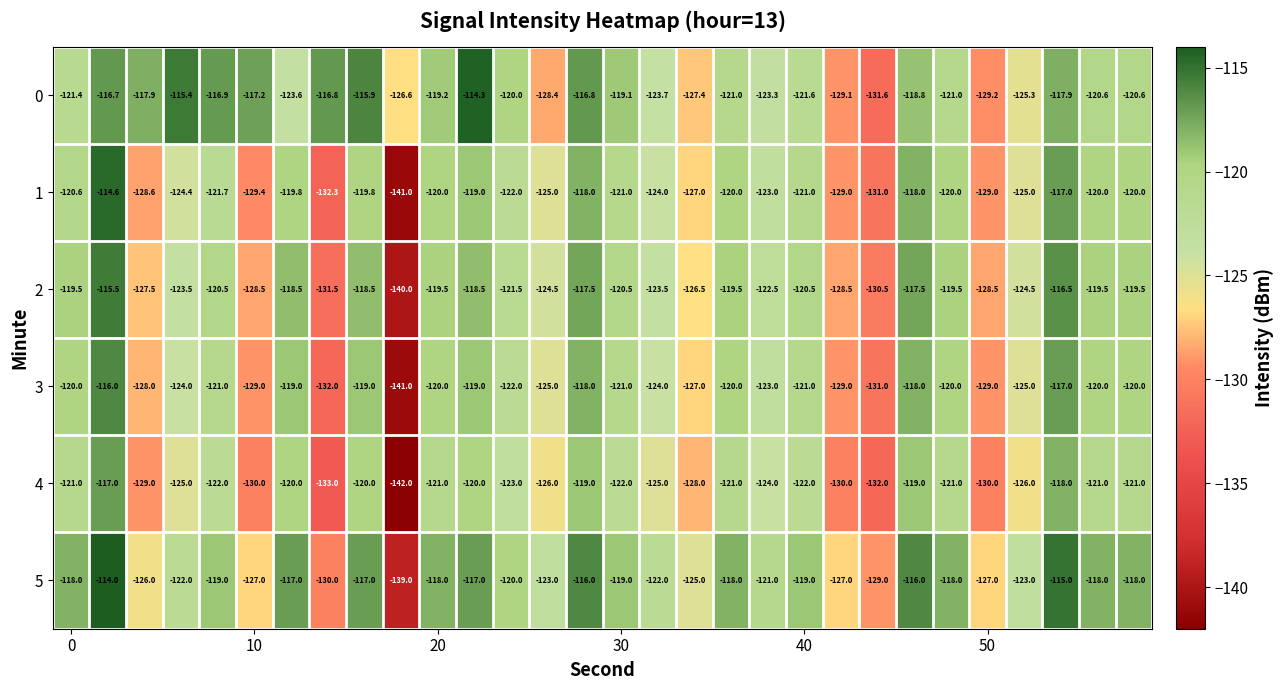

What is the highest value of the 3 series?

-116.0